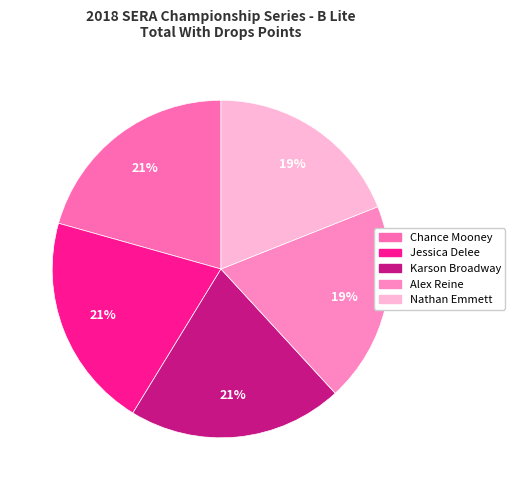

To the nearest percent, what is the difference between the largest and smallest slice percentages?

2%